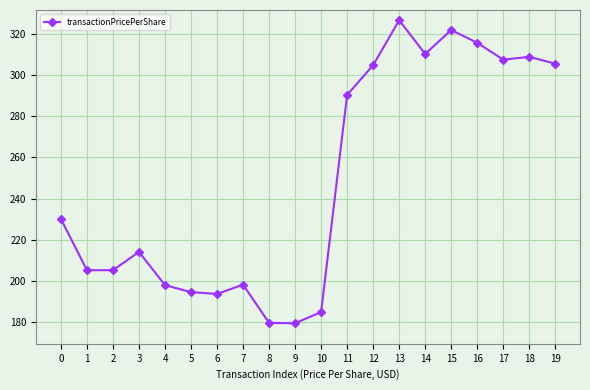

Where is the first local maximum?

3